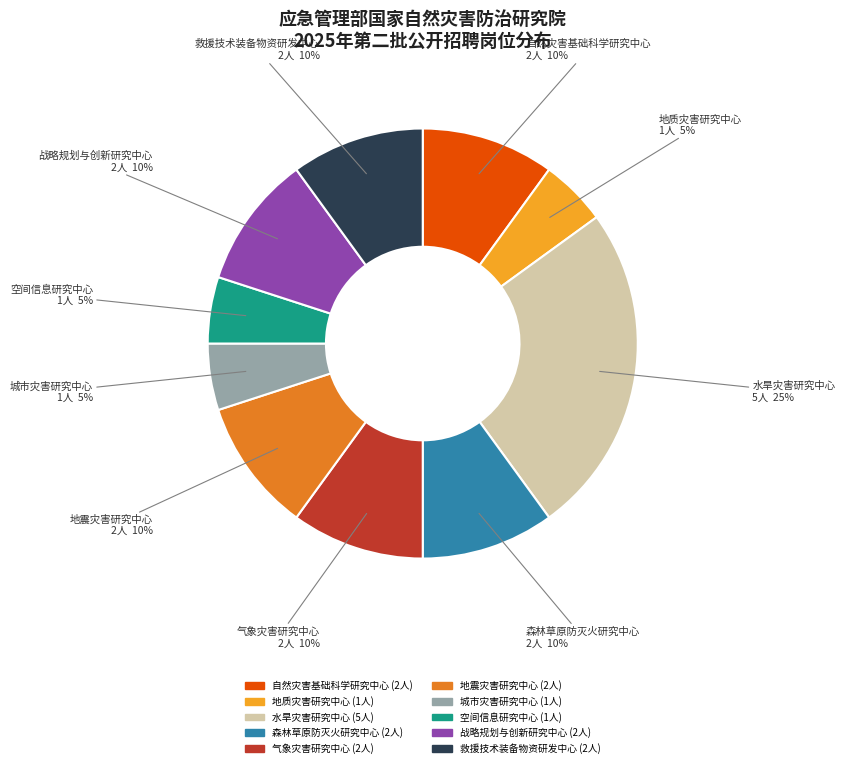

Combined, do 城市灾害研究中心 and 救援技术装备物资研发中心 account for over 50%?

No